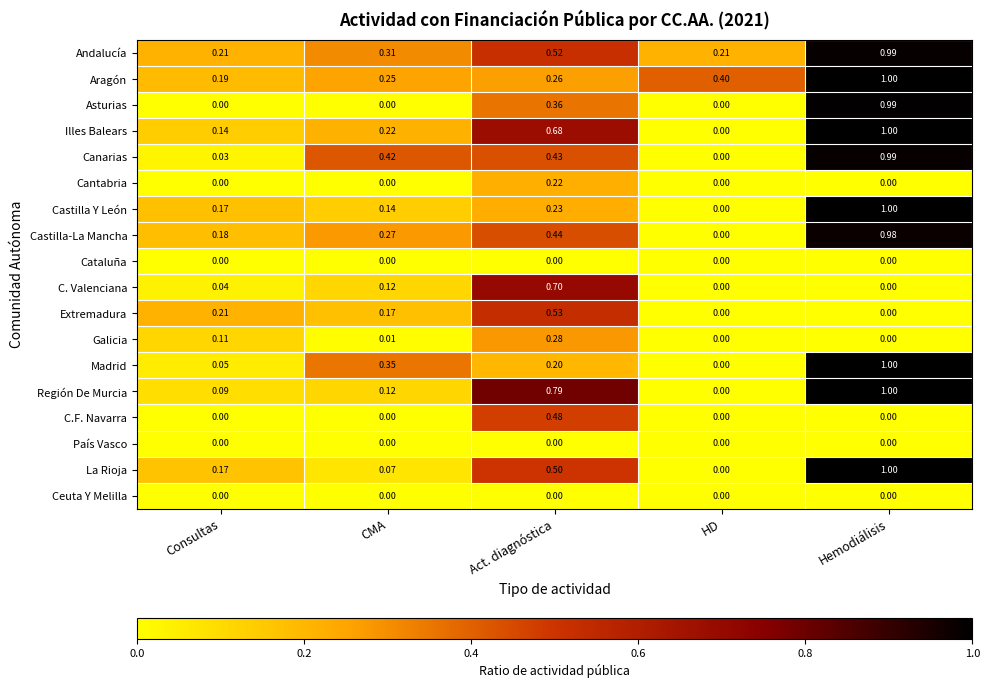

Between Act. diagnóstica and HD, which series saw the biggest shift?

Región De Murcia